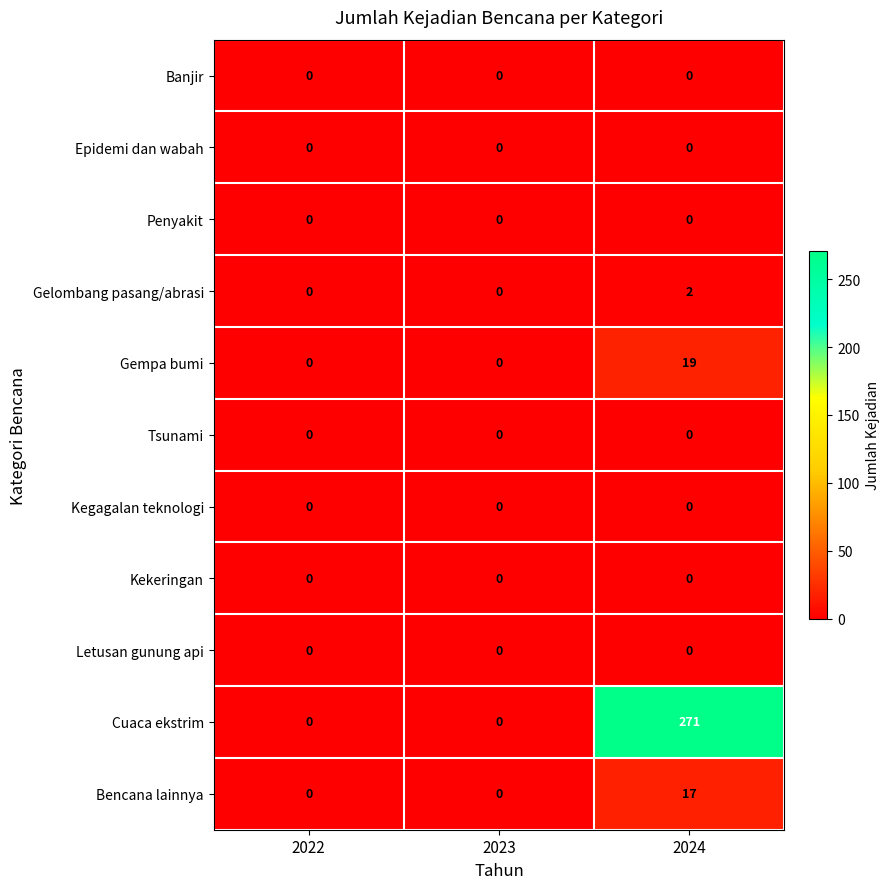

Which series has the largest range (max minus min)?

Cuaca ekstrim